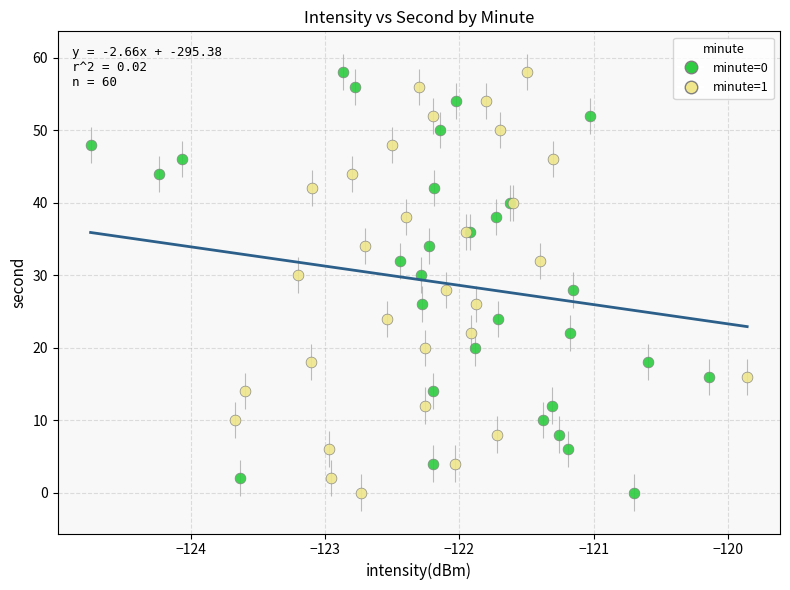

What are all the series names shown in the legend?

minute=0, minute=1